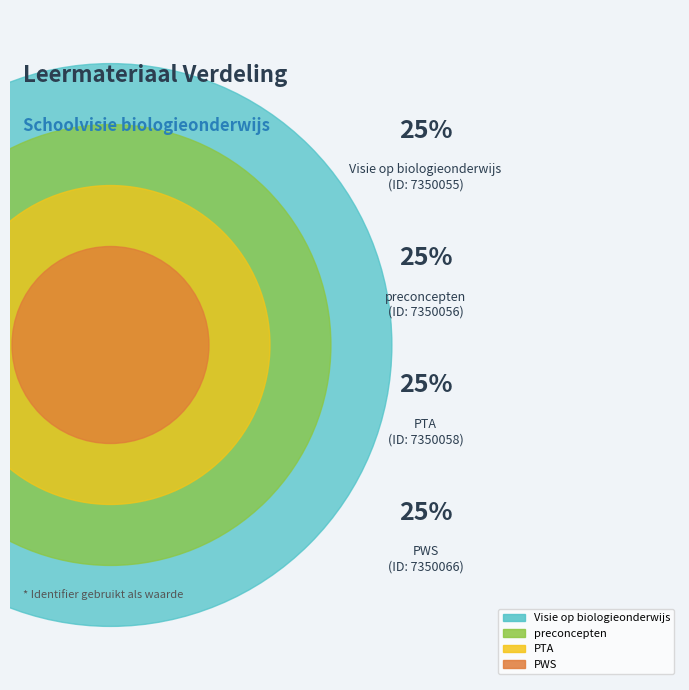

Combined, what portion of the pie is preconcepten and PTA?

50.0%